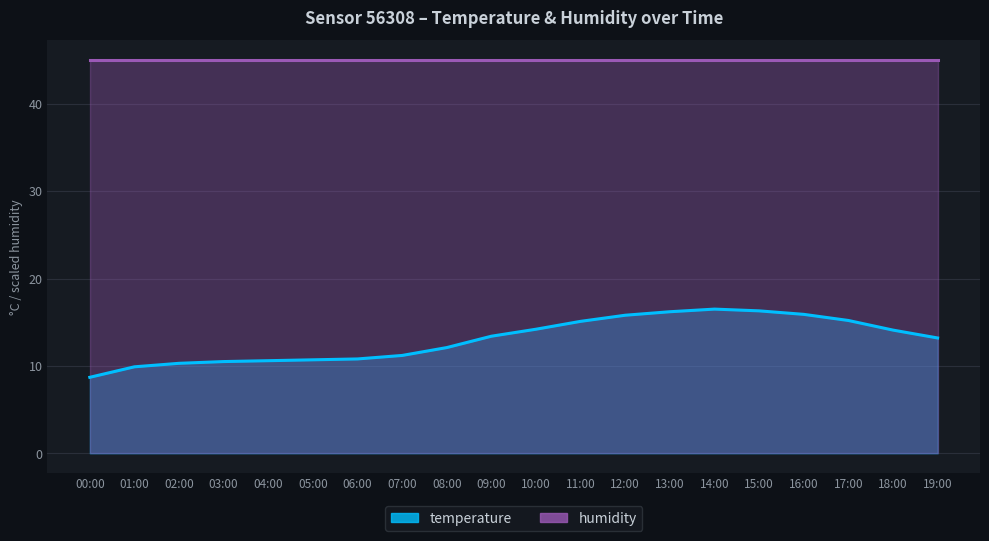

List the labels in order of value, largest first.

14:00, 15:00, 13:00, 16:00, 12:00, 17:00, 11:00, 10:00, 18:00, 09:00, 19:00, 08:00, 07:00, 06:00, 05:00, 04:00, 03:00, 02:00, 01:00, 00:00